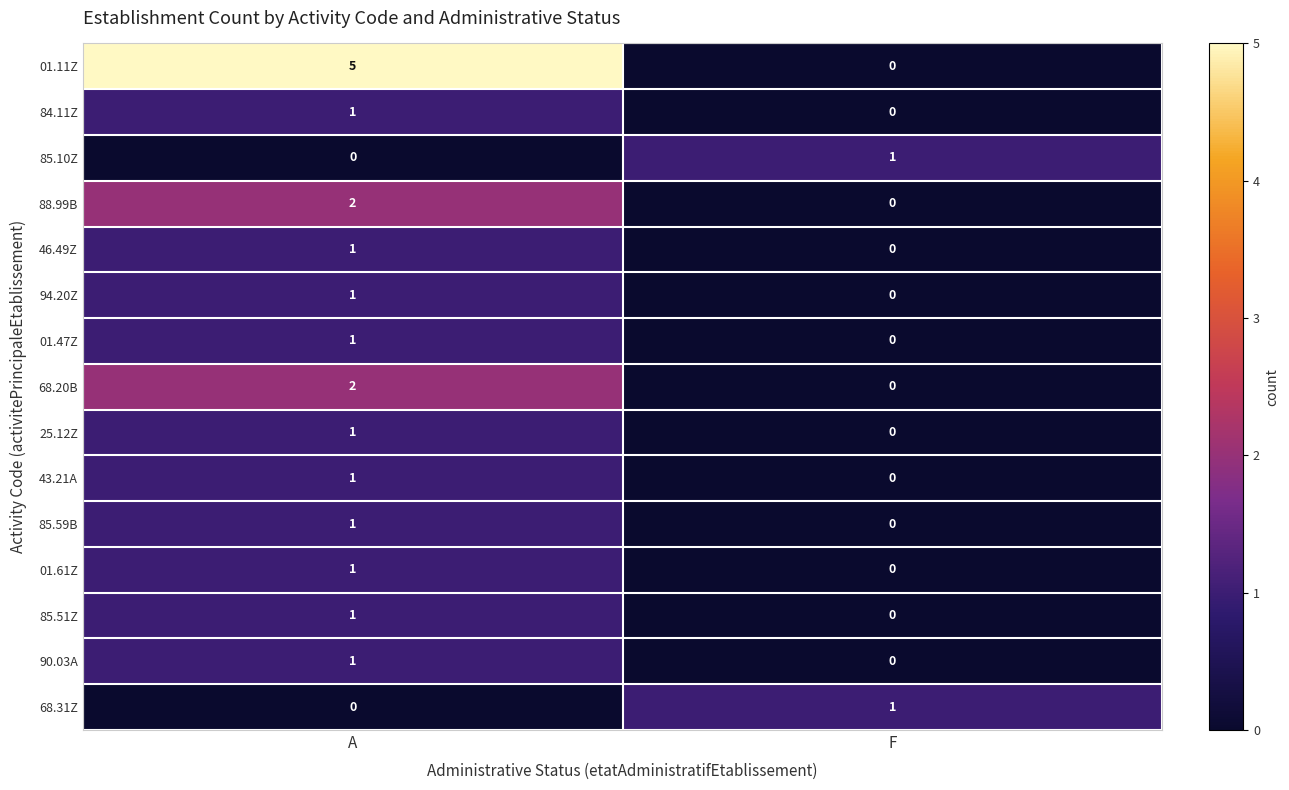

How many positive values does the 46.49Z series have?

1